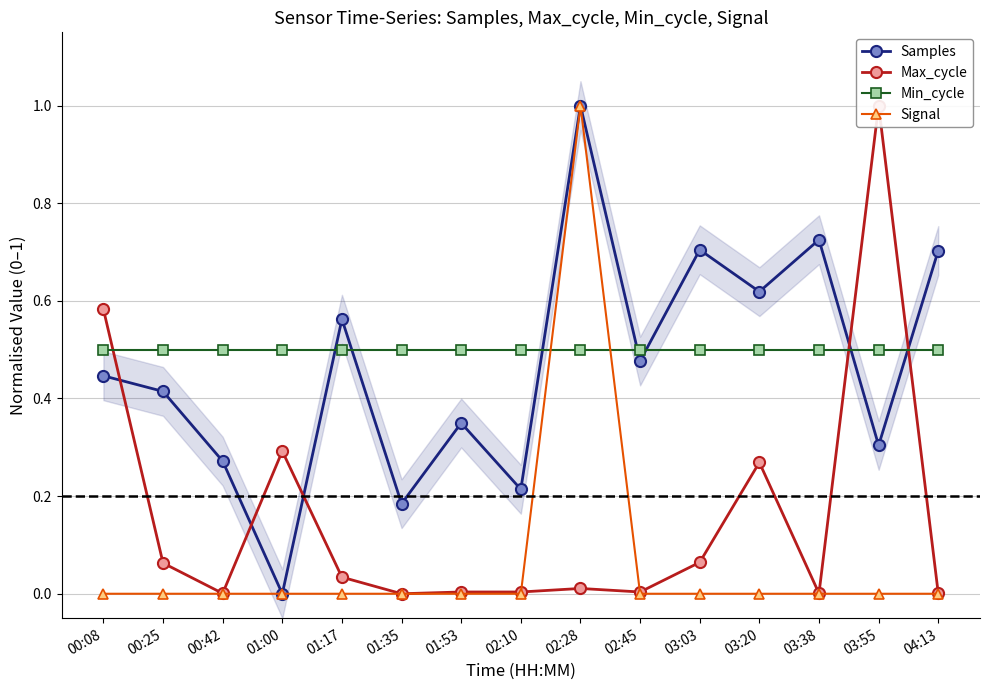

What position from the left is 03:20?

12